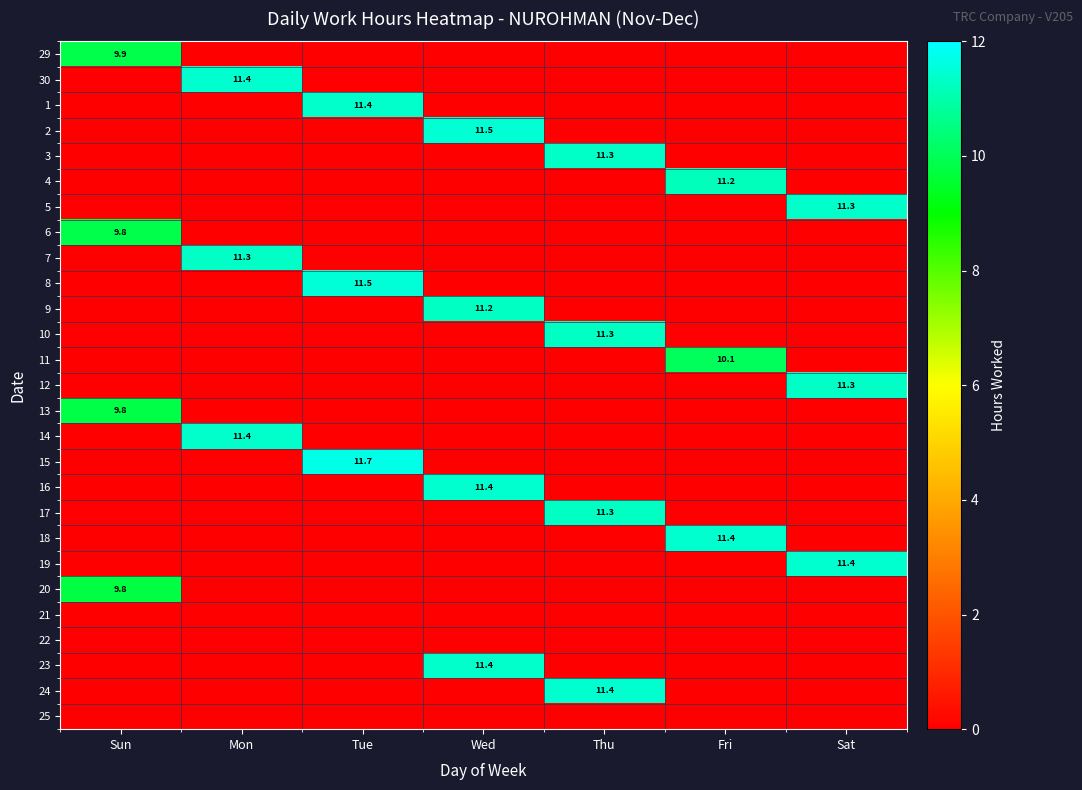

True or false: 4 has a value of 11.2 at Fri.

True